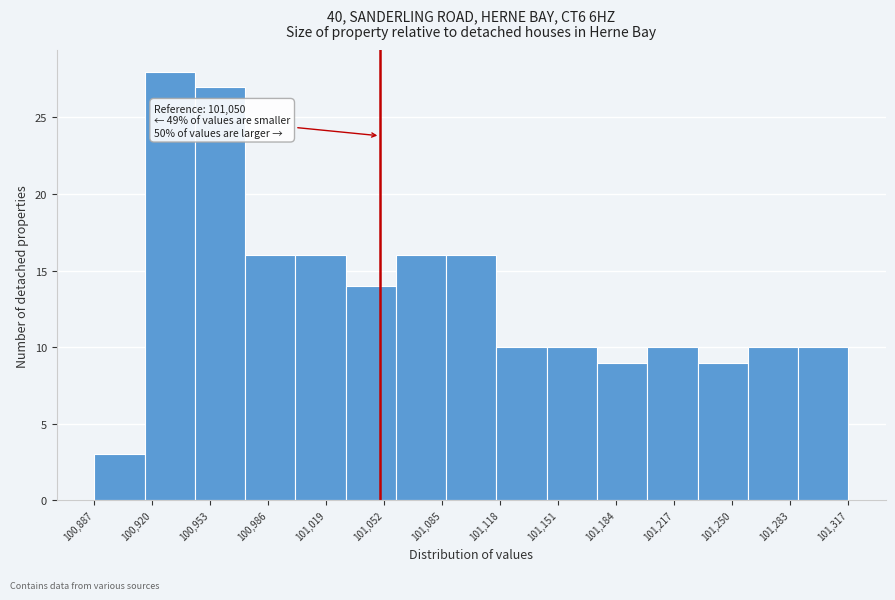

Which range on the x-axis has the tallest bar?

100915 to 100945